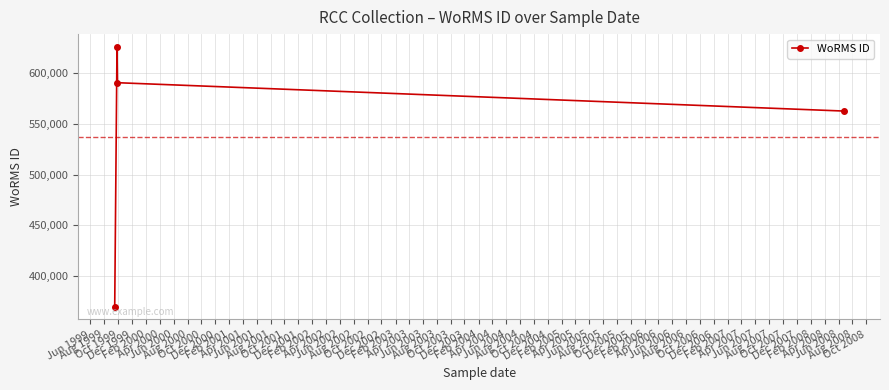

What is the difference between the maximum and minimum values?

256142